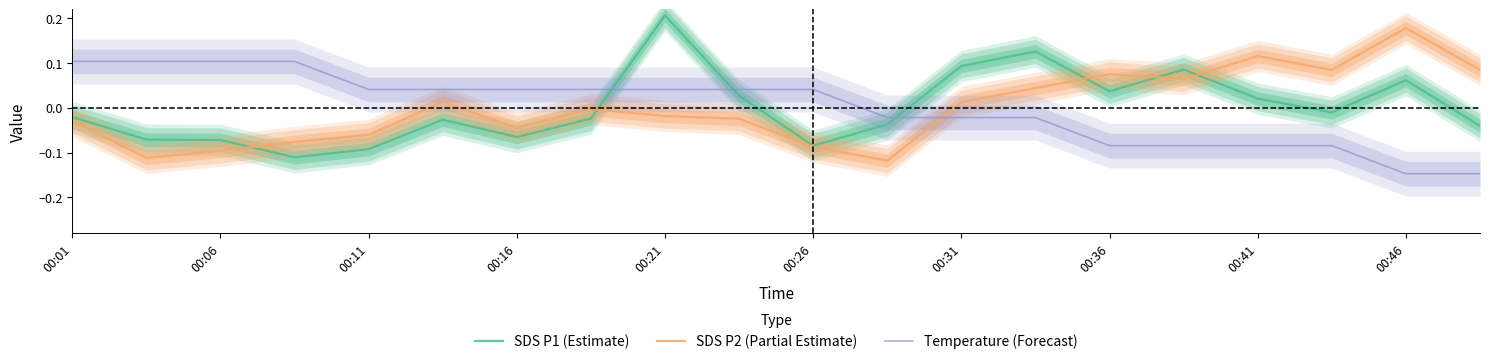

The SDS P2 (Partial Estimate) series shows -0.1 at 11. True or false?

True